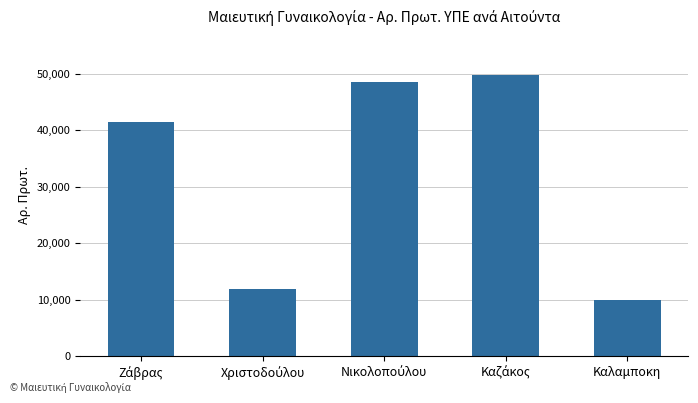

Are the bars horizontal?

No